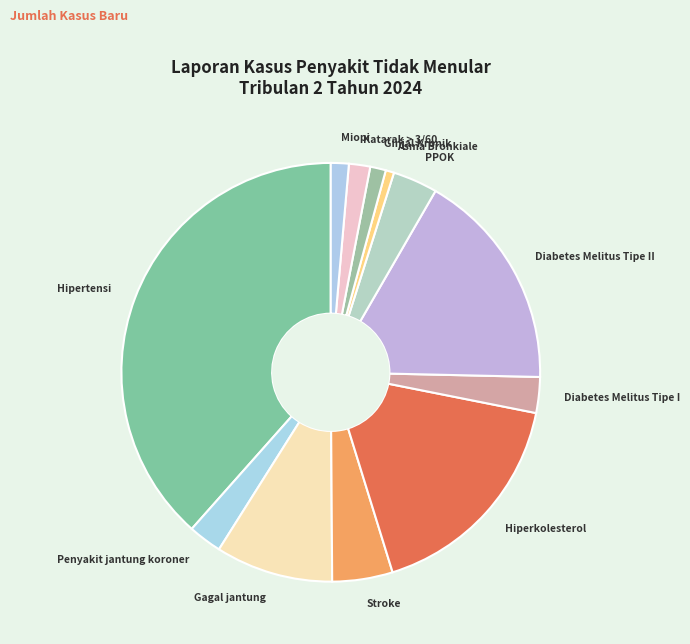

Is Gagal jantung the majority of the pie?

No